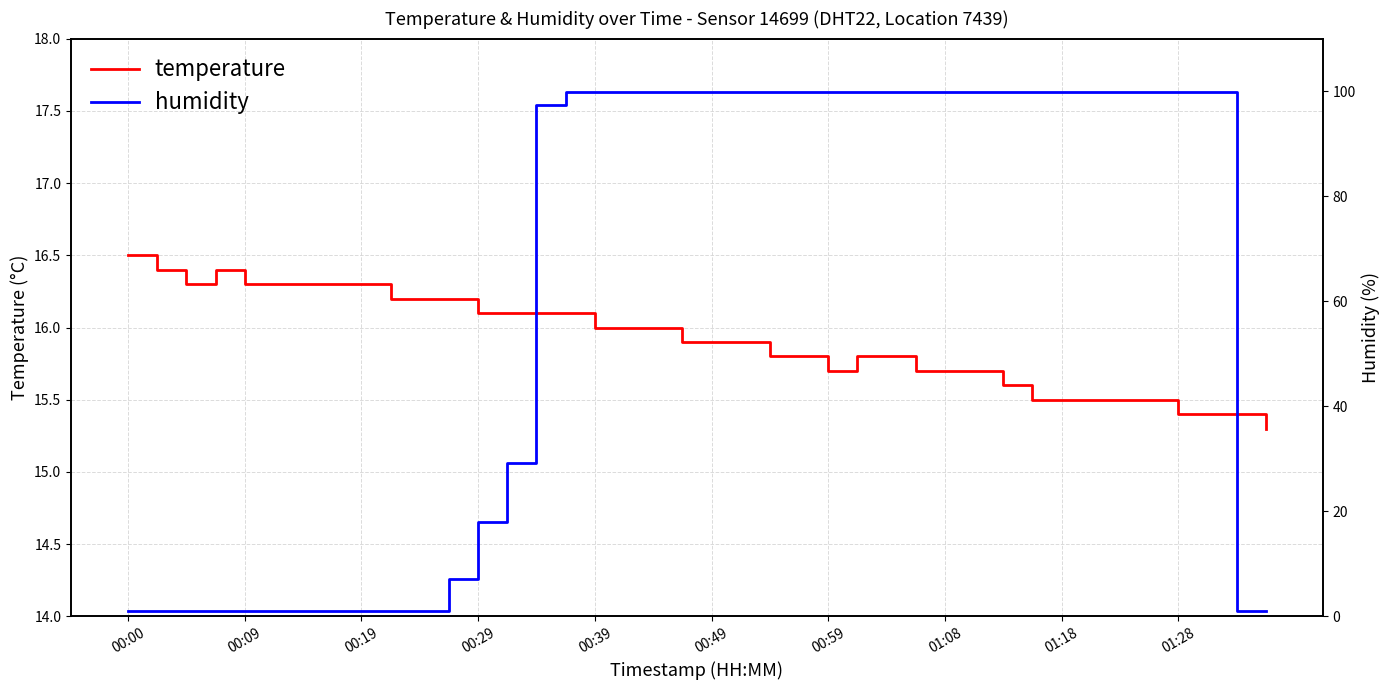

What is the highest value of the temperature series?

16.5